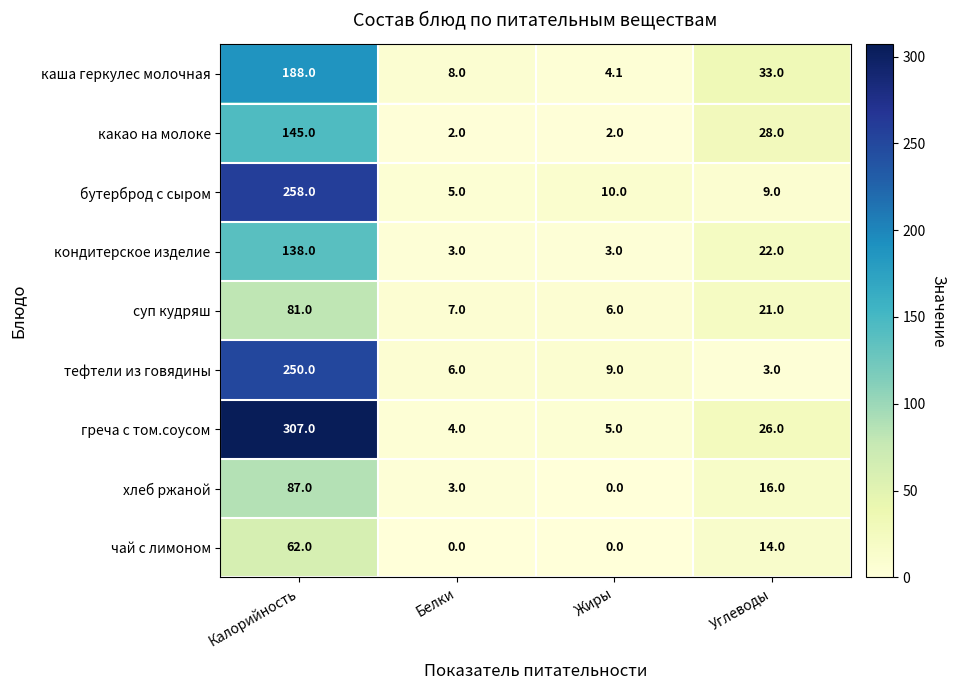

Rank the categories by каша геркулес молочная value from lowest to highest.

Жиры, Белки, Углеводы, Калорийность